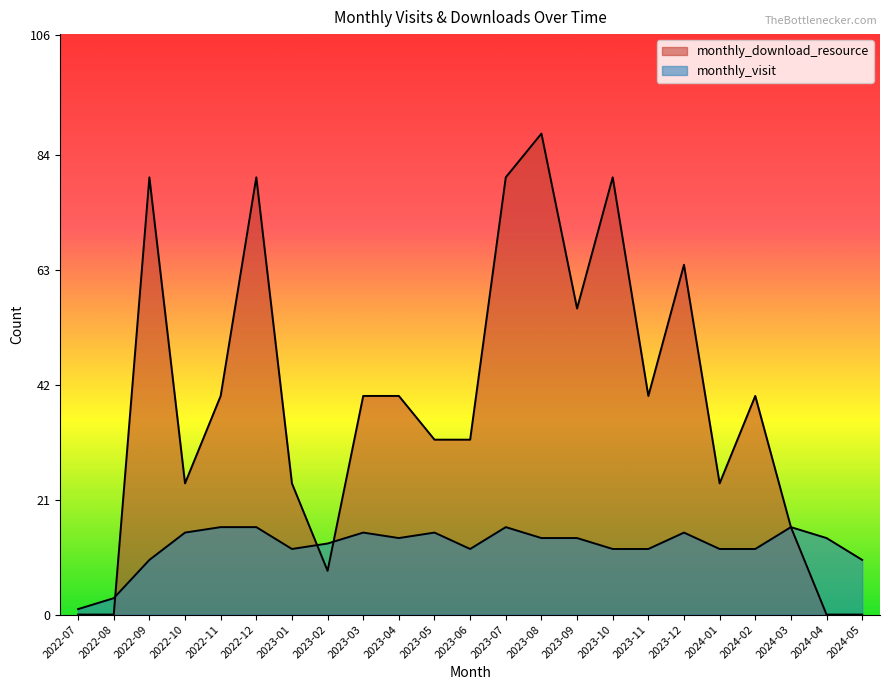

Reading left to right, list all the values displayed in this chart.

monthly_visit: 2022-07=1	2022-08=3	2022-09=10	2022-10=15	2022-11=16	2022-12=16	2023-01=12	2023-02=13	2023-03=15	2023-04=14	2023-05=15	2023-06=12	2023-07=16	2023-08=14	2023-09=14	2023-10=12	2023-11=12	2023-12=15	2024-01=12	2024-02=12	2024-03=16	2024-04=14	2024-05=10
monthly_download_resource: 2022-07=0	2022-08=0	2022-09=80	2022-10=24	2022-11=40	2022-12=80	2023-01=24	2023-02=8	2023-03=40	2023-04=40	2023-05=32	2023-06=32	2023-07=80	2023-08=88	2023-09=56	2023-10=80	2023-11=40	2023-12=64	2024-01=24	2024-02=40	2024-03=16	2024-04=0	2024-05=0